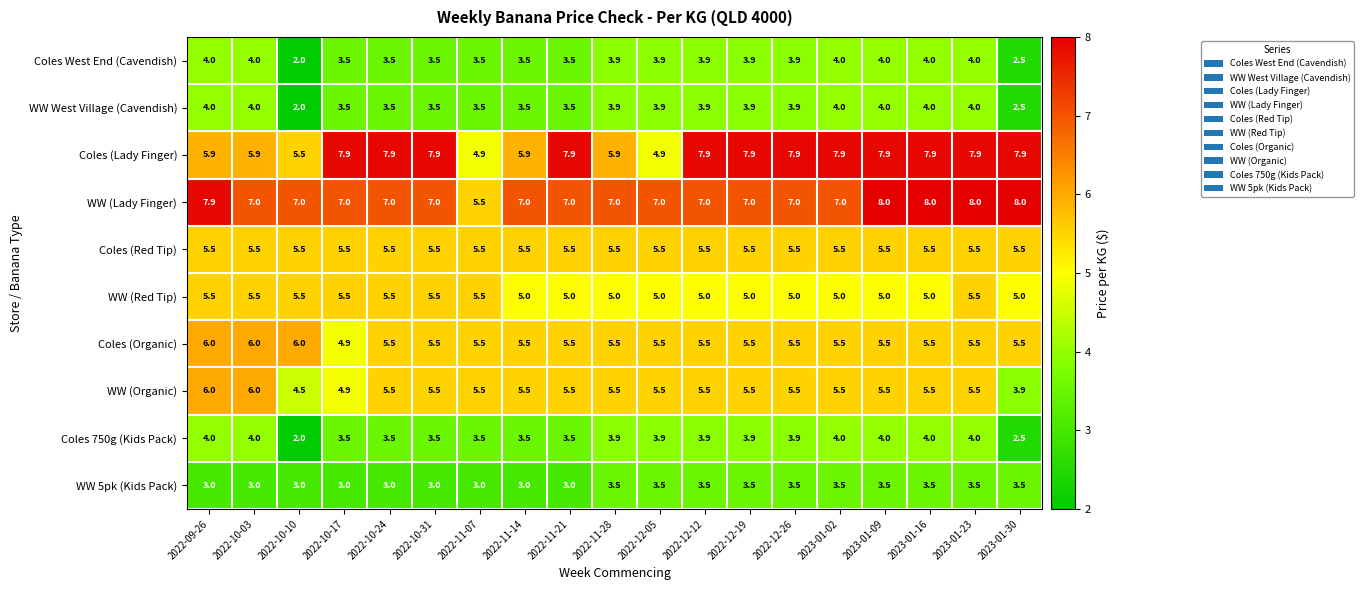

Count the number of categories in the chart.

19